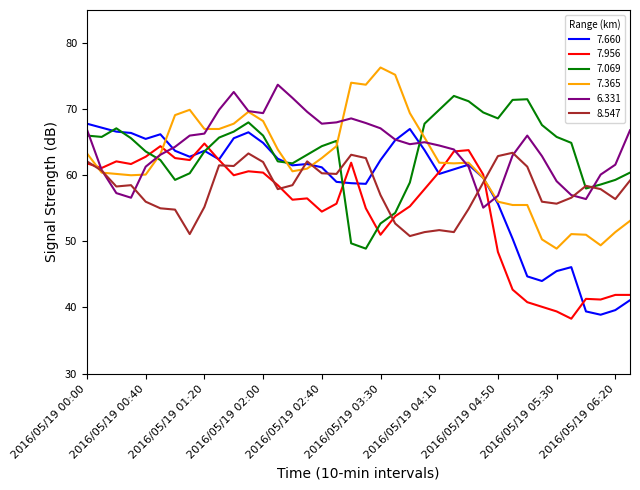

Rank the series by their maximum value, from lowest to highest.

8.547, 7.956, 7.660, 7.069, 6.331, 7.365